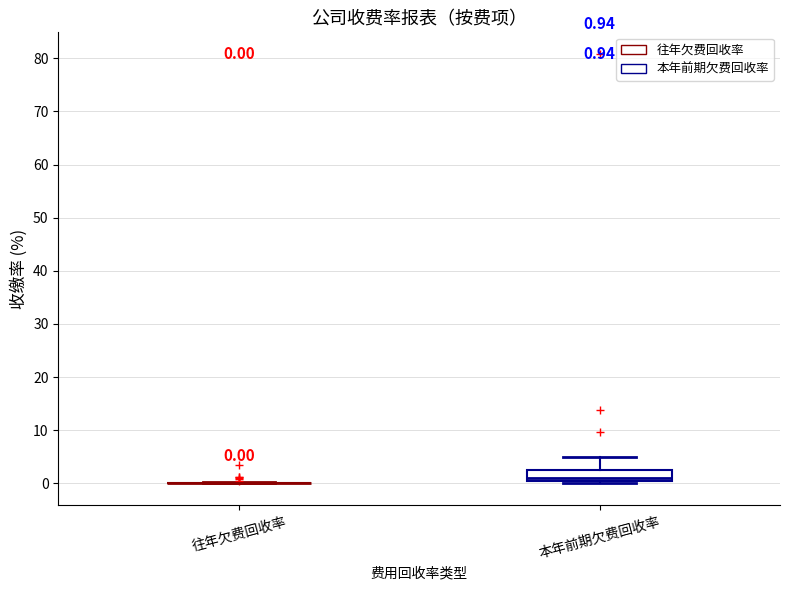

Which box is the tallest, from its lower edge to its upper edge?

本年前期欠费回收率